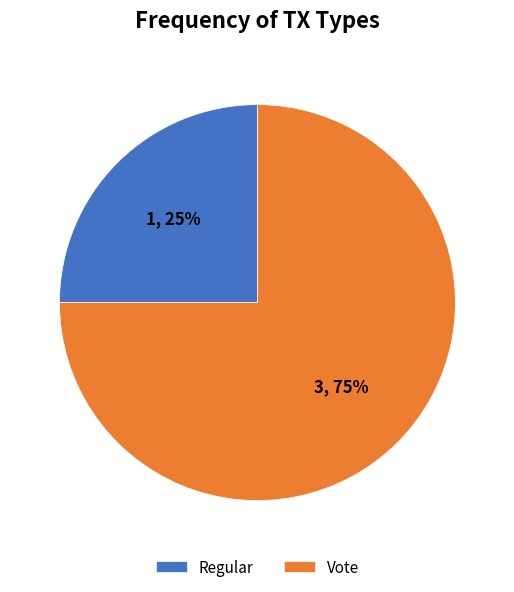

Which slice represents more than half of the pie?

Vote